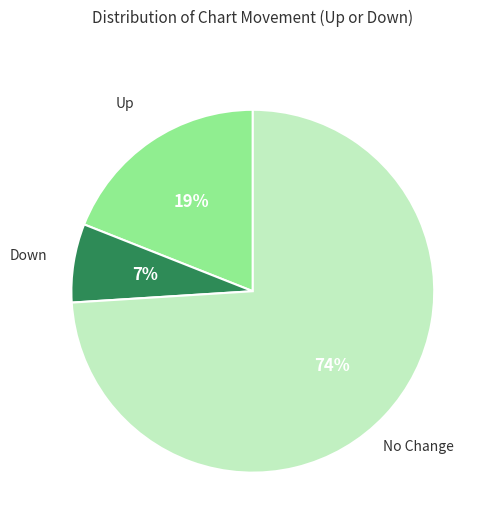

To the nearest percent, what is the average slice percentage?

33%